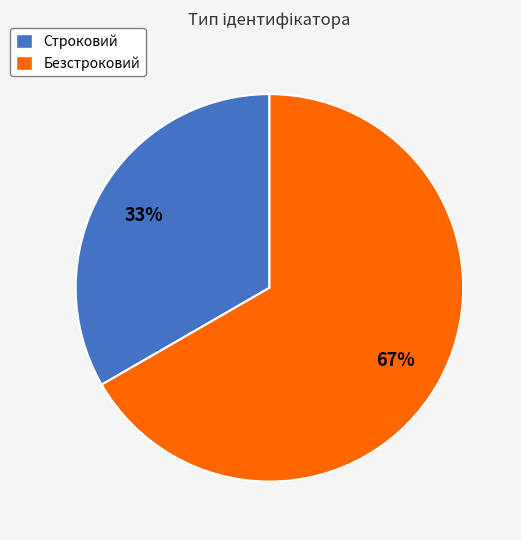

Rank the categories by value from highest to lowest.

Безстроковий, Строковий